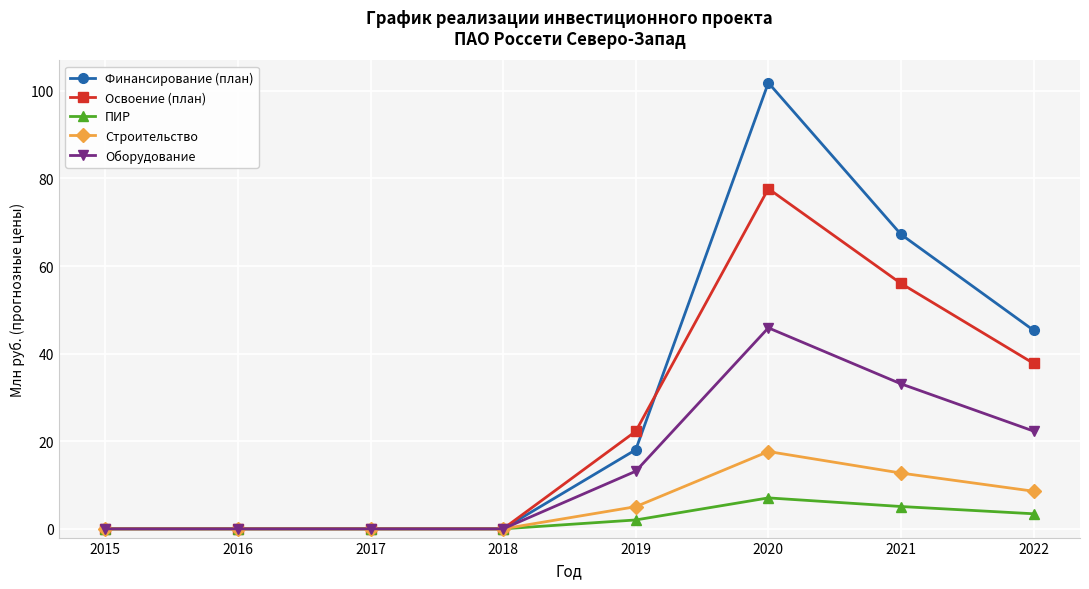

What is the value of the Оборудование point at the 8th from the left?

22.3